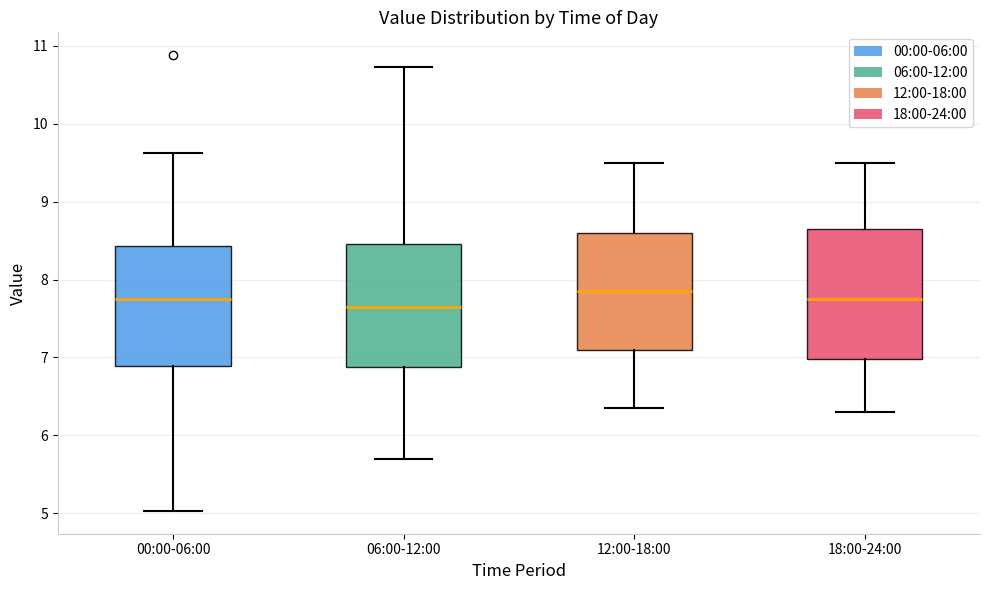

Reading left to right, transcribe this box plot: for each box, give where its median line is, the range the box spans, and where its two whiskers end, as read against the y-axis. The values are not printed on the chart, so give them approximately, as read against the axis.

00:00-06:00: median 7.8, box 6.9 to 8.4, whiskers 5.0 to 9.6
06:00-12:00: median 7.7, box 6.9 to 8.5, whiskers 5.7 to 10.7
12:00-18:00: median 7.9, box 7.1 to 8.6, whiskers 6.4 to 9.5
18:00-24:00: median 7.8, box 7.0 to 8.7, whiskers 6.3 to 9.5